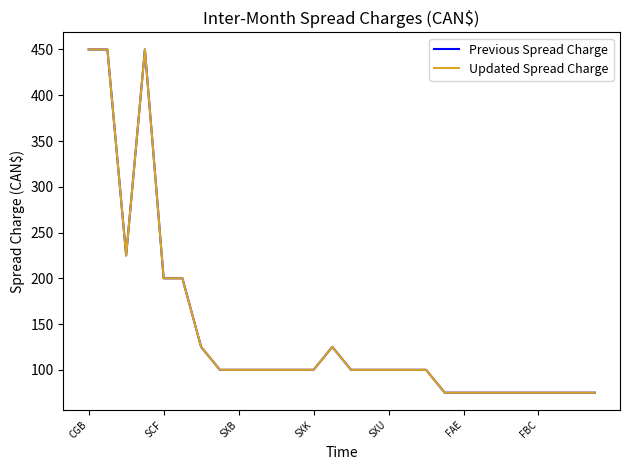

Does the chart display data point markers on the line(s)?

No